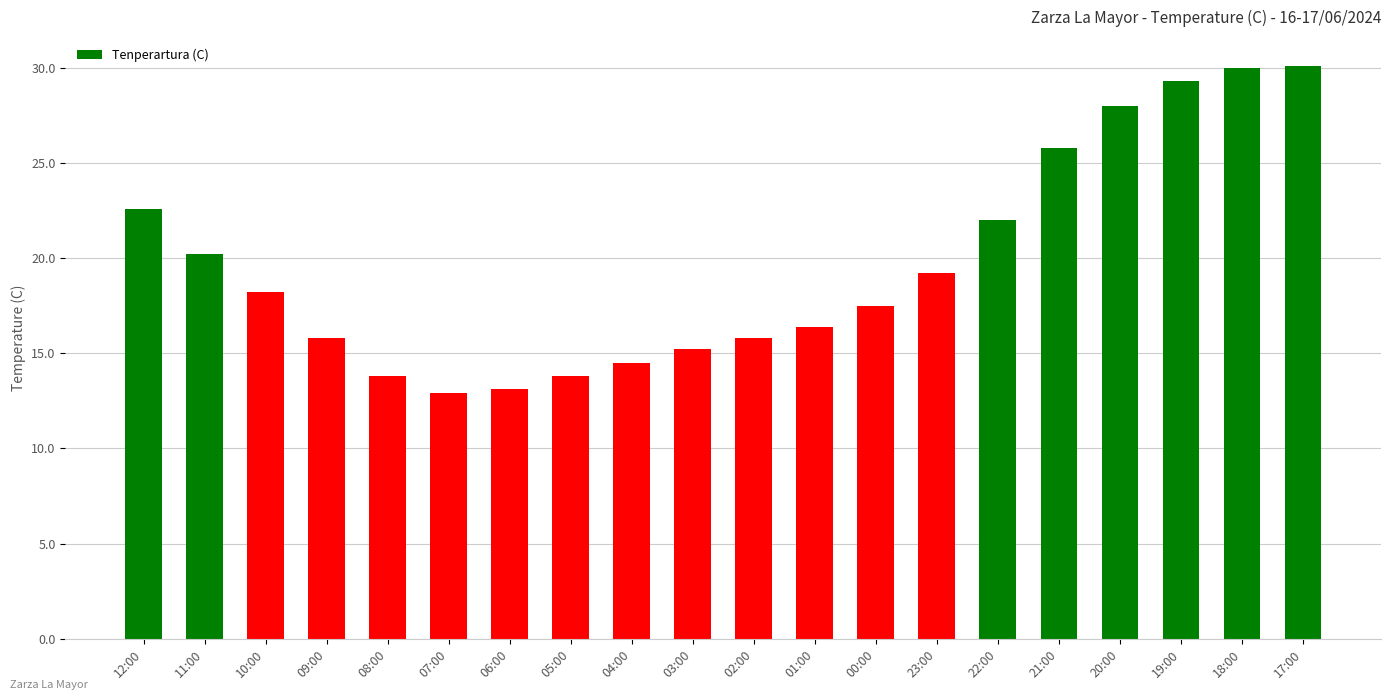

What is the difference between the maximum and minimum values?

17.2